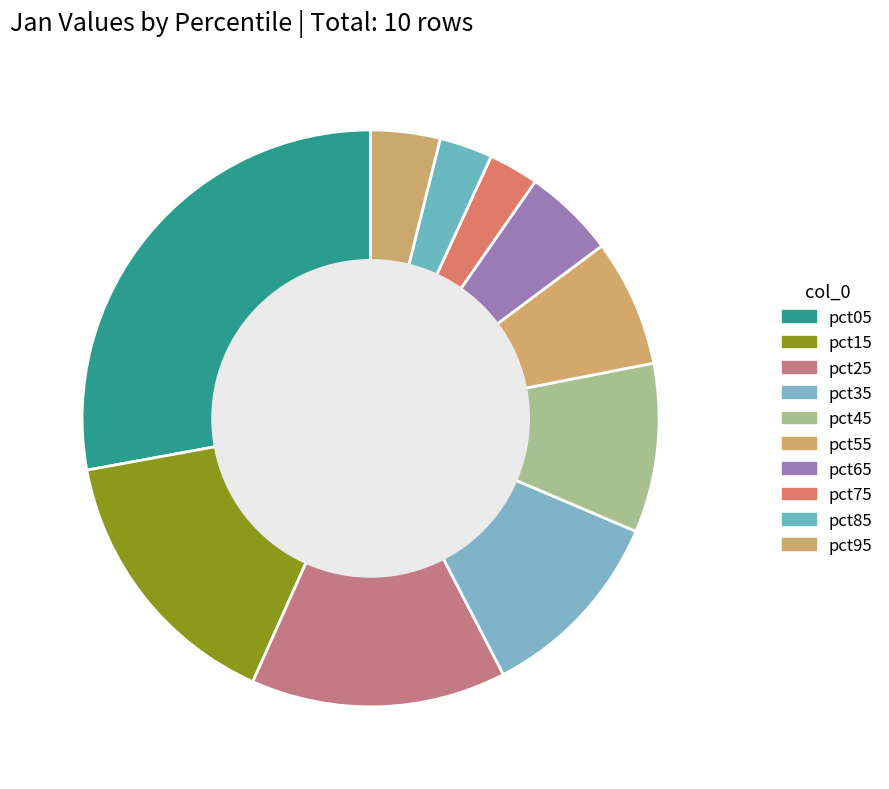

To the nearest percent, what percentage of the pie is pct25?

14%